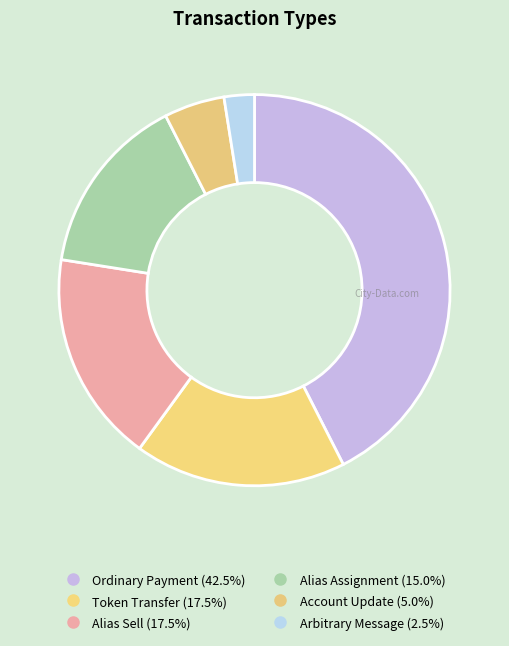

Is there a majority slice in this chart?

No